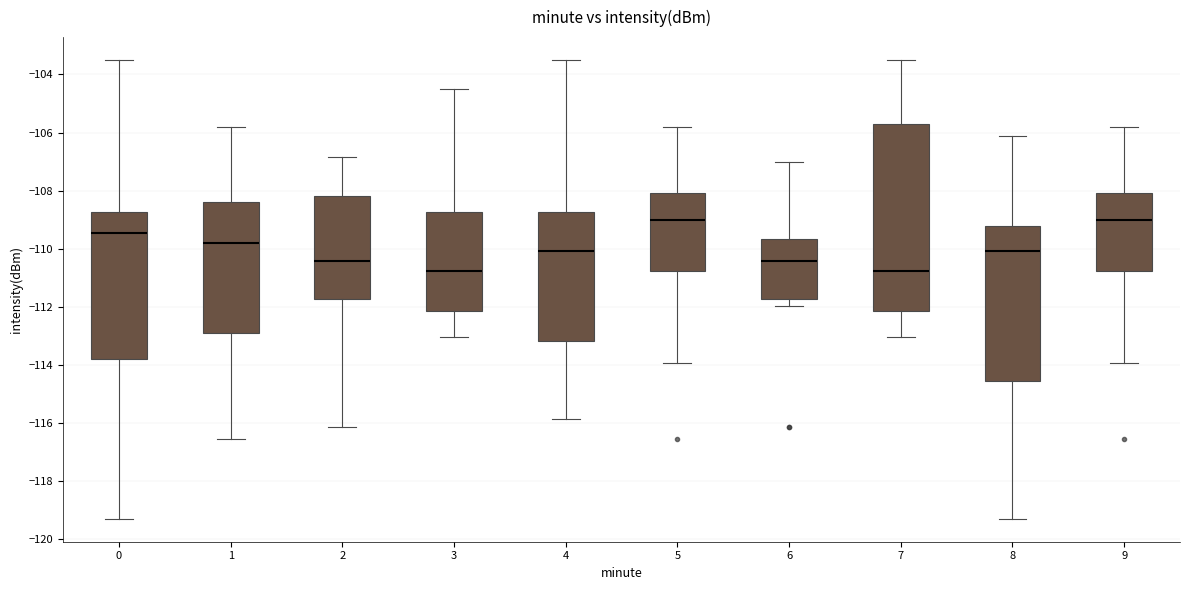

Where does the upper whisker of the box at x = 8 end on the y-axis? The values are not printed on the chart, so give them approximately, as read against the axis.

-106.2